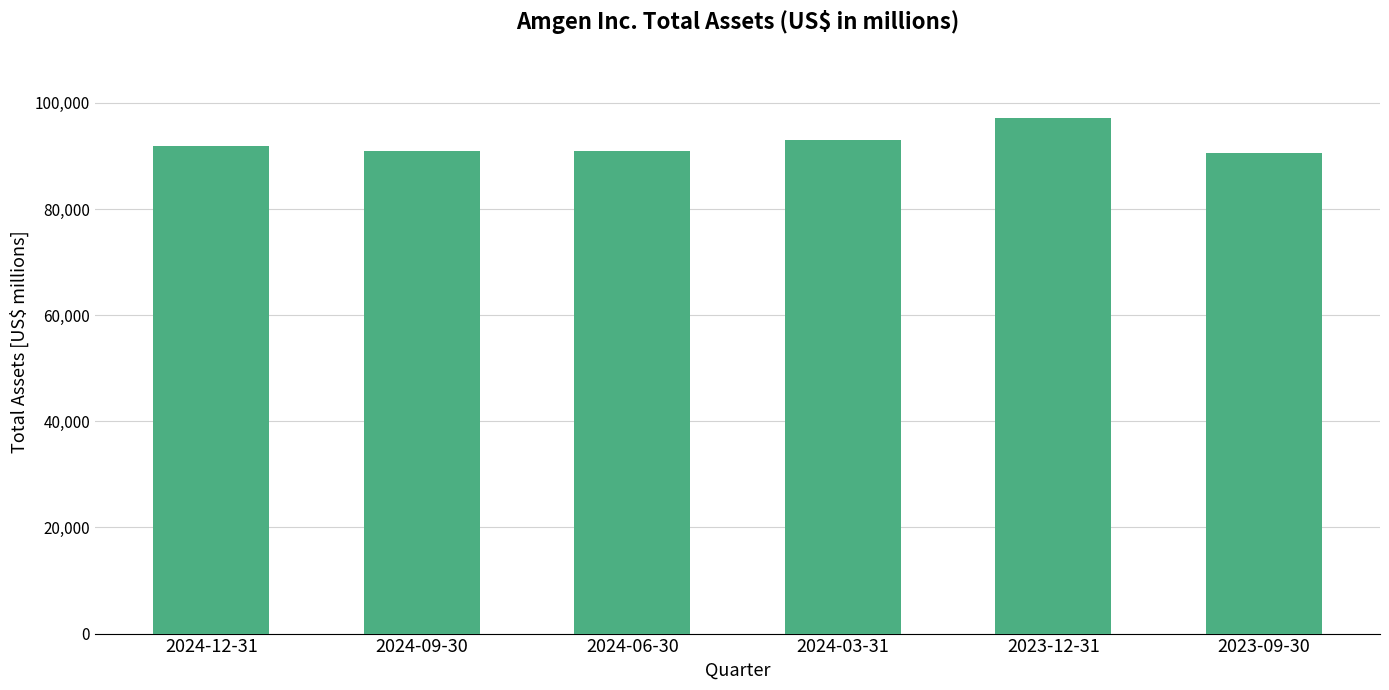

What is the sum of the values at 2024-06-30 and 2024-09-30?

181790